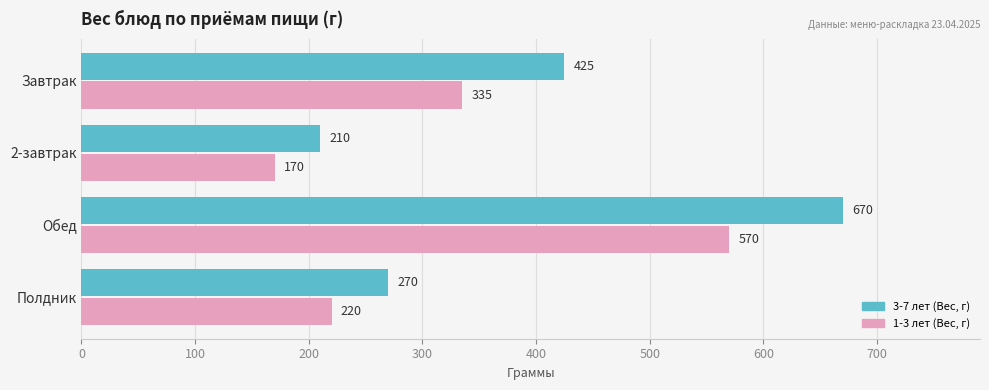

What is the approximate value of 1-3 лет (Вес, г) at Завтрак, to the nearest 5?

335